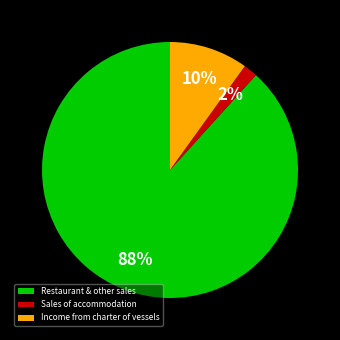

To the nearest percent, what is the average slice percentage?

33%